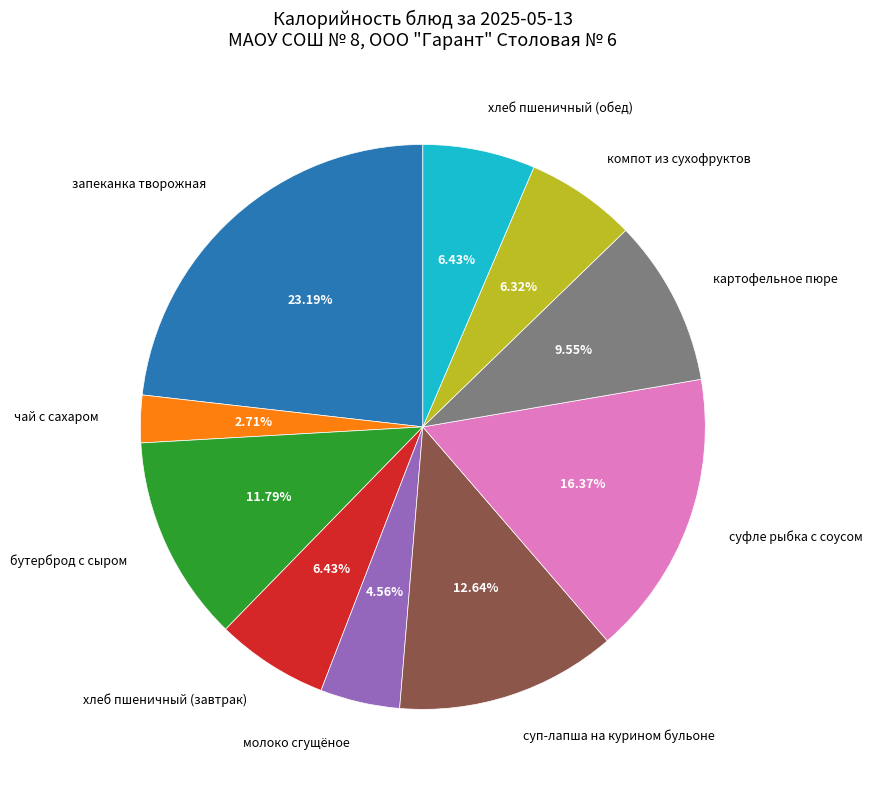

What is the largest slice in the pie chart?

запеканка творожная